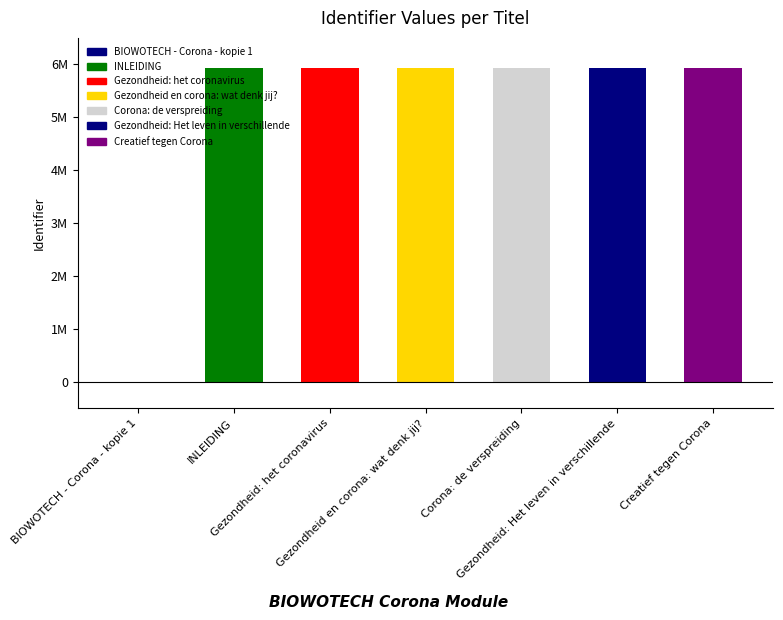

Are the bars grouped side by side (vs. stacked)?

No